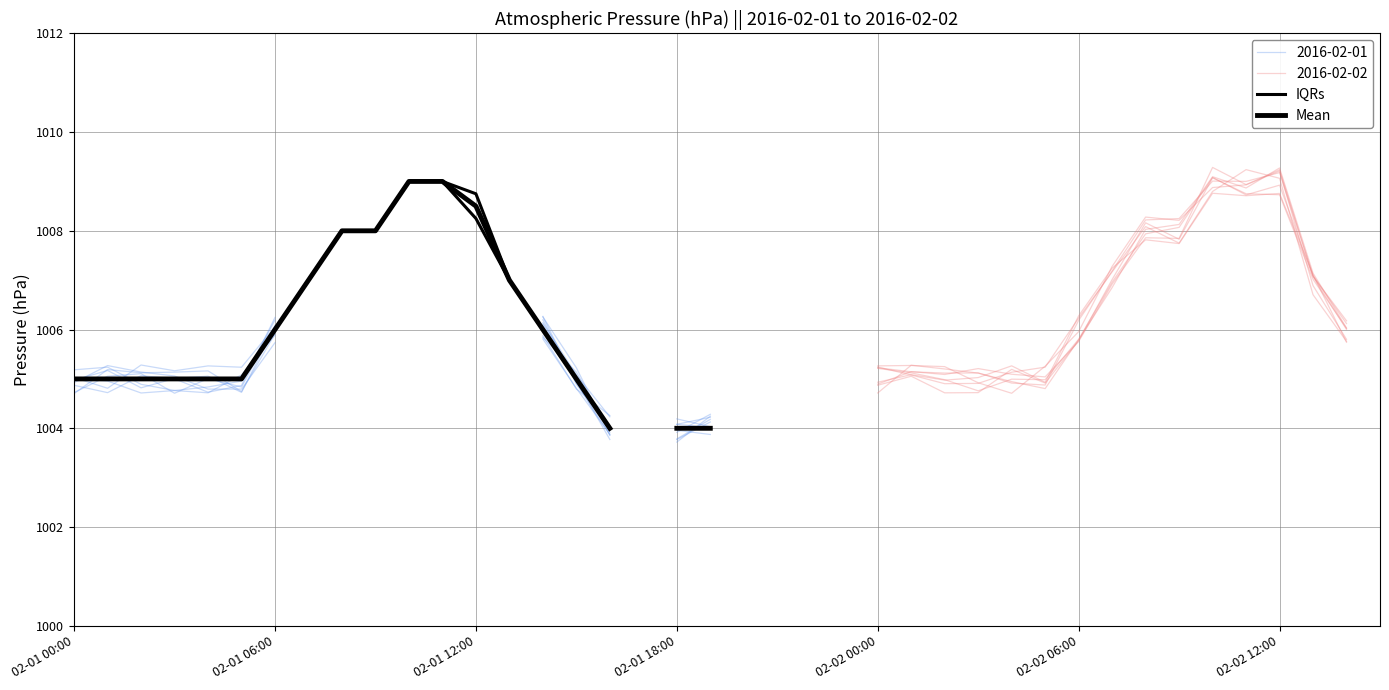

At how many categories does at least one series exceed 1007?

5